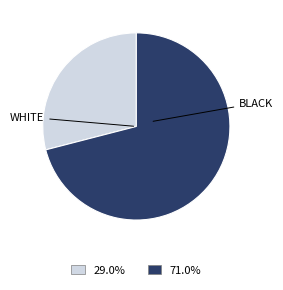

Is there any slice that represents more than half of the pie?

Yes